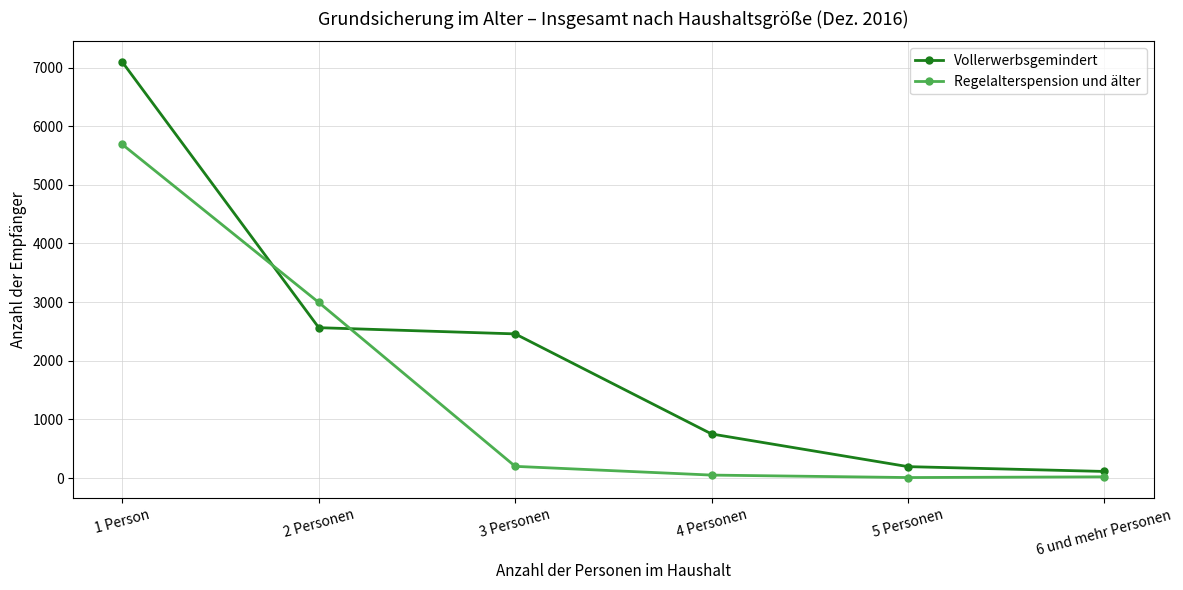

What is the label of the 1st point from the left?

1 Person